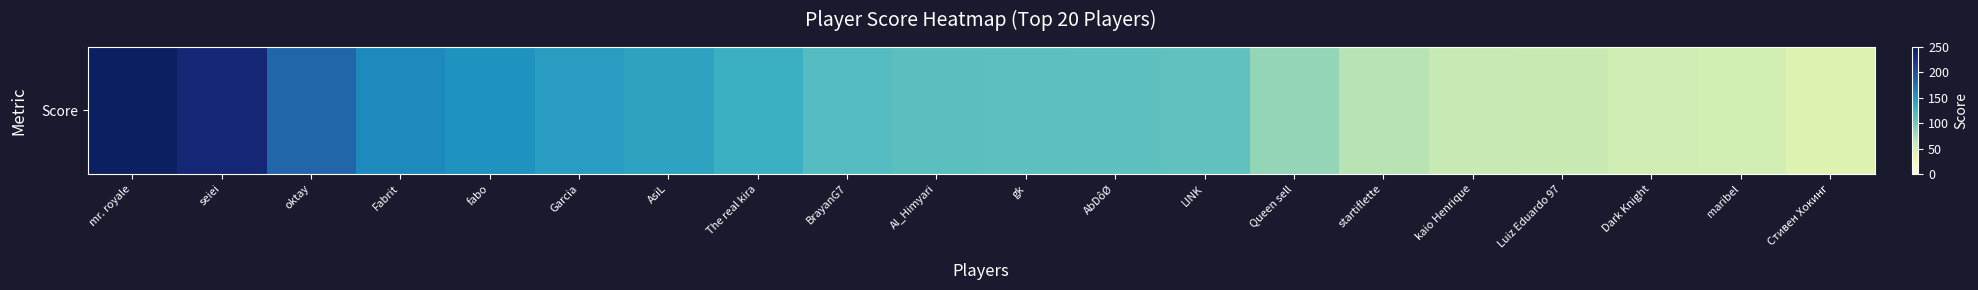

Reading right to left, what are all the values shown in this chart?

43	52	56	60	62	69	84	109	110	111	112	115	129	141	146	154	161	182	235	245